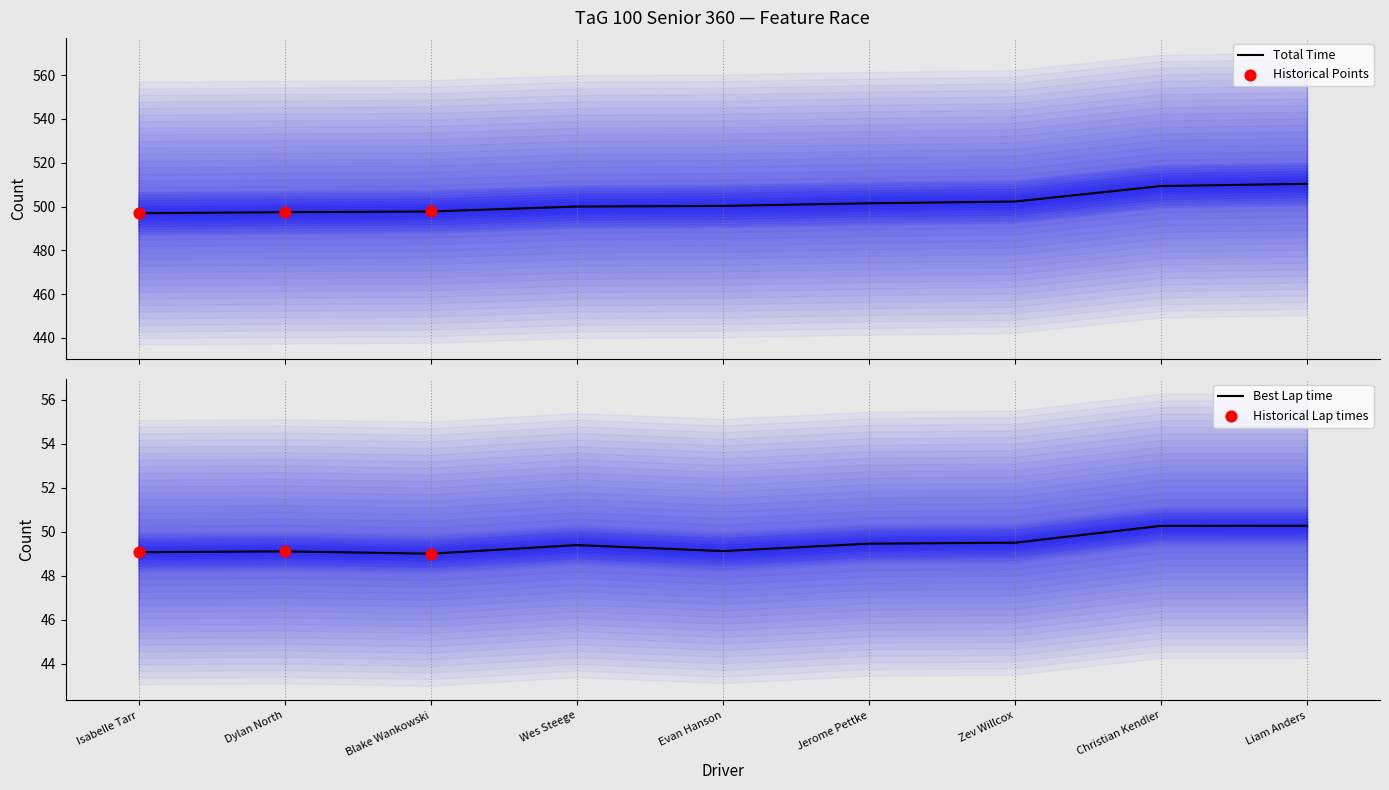

What is the total value across all series at Zev Willcox?

551.8